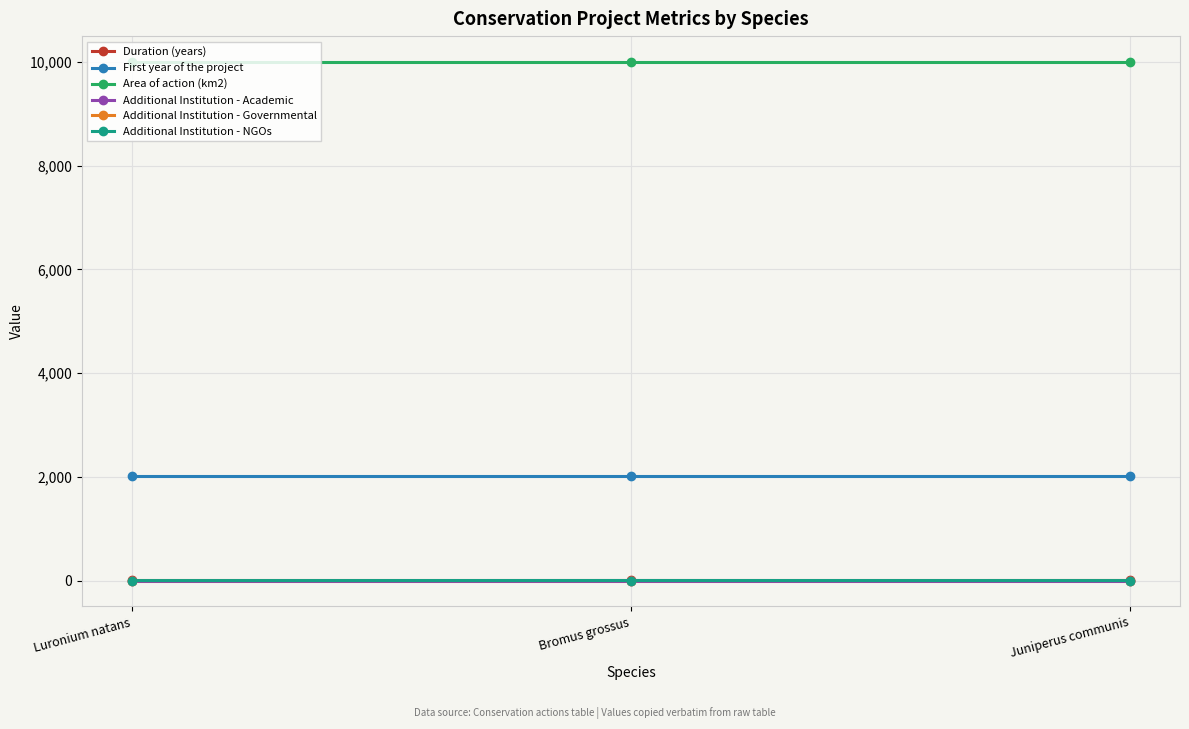

Is the value of Additional Institution - NGOs at Juniperus communis greater than the value of First year of the project at Bromus grossus?

No